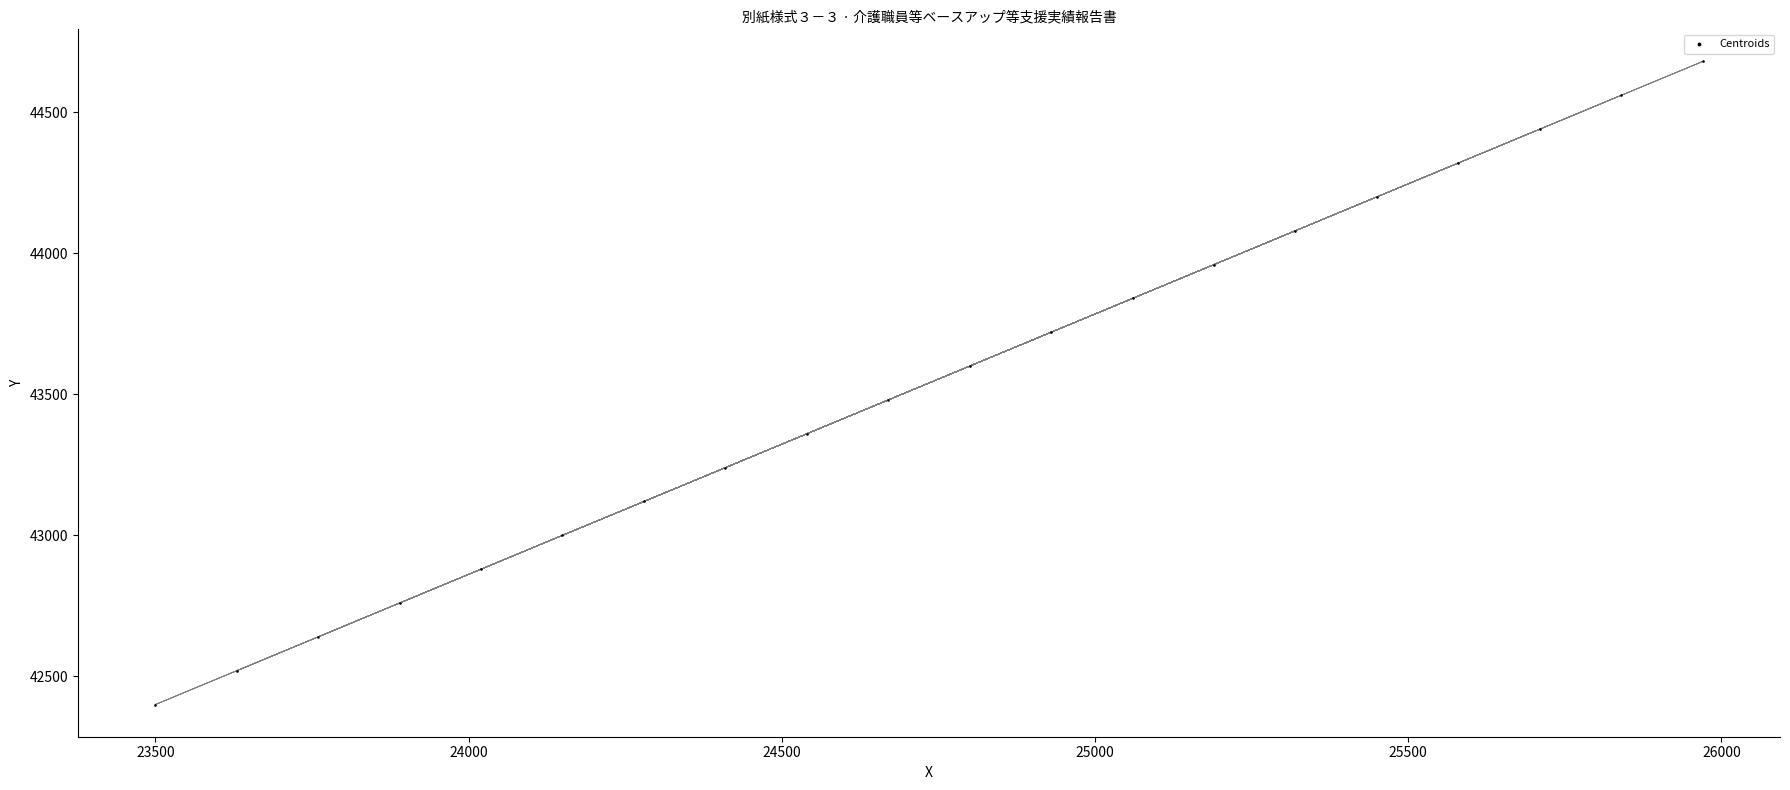

How many data points are displayed?

20